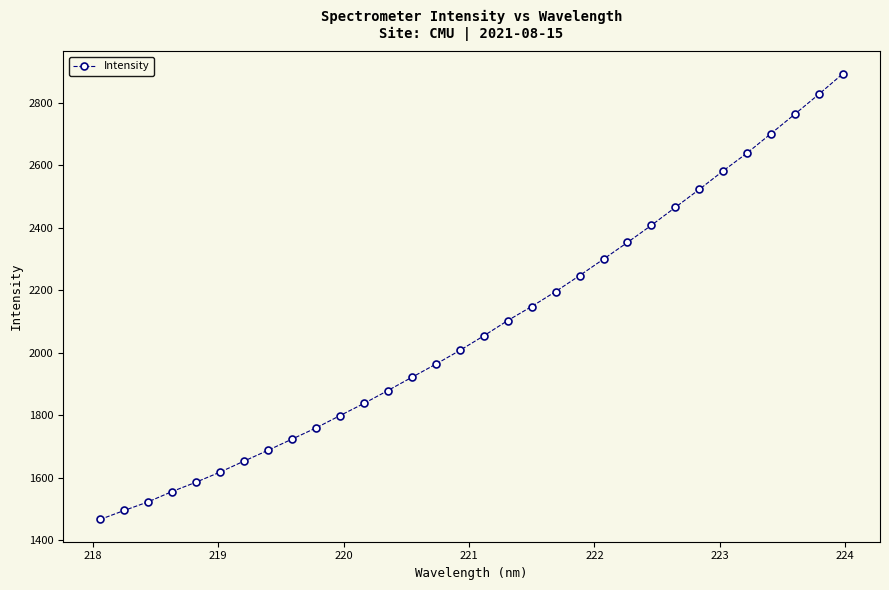

What is the value of the 12th point from the left?

1837.7